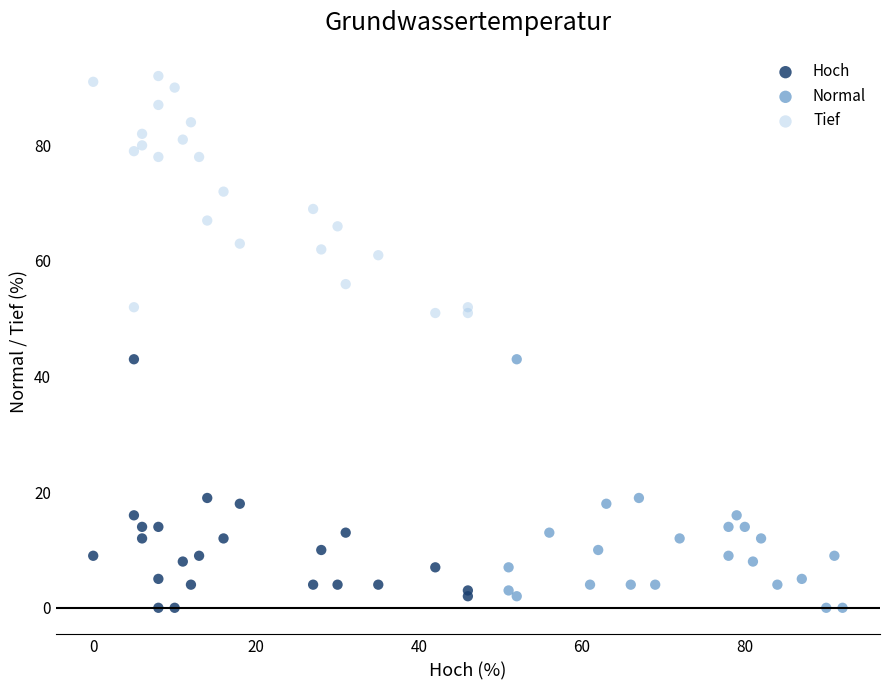

Which series contains the highest Y value?

Tief